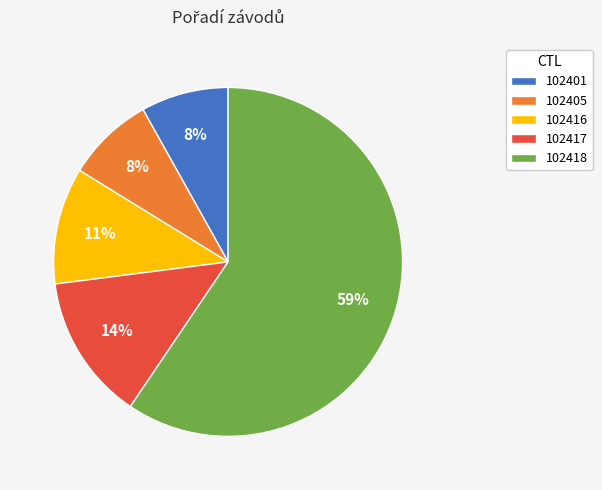

Count the number of slices in the pie.

5